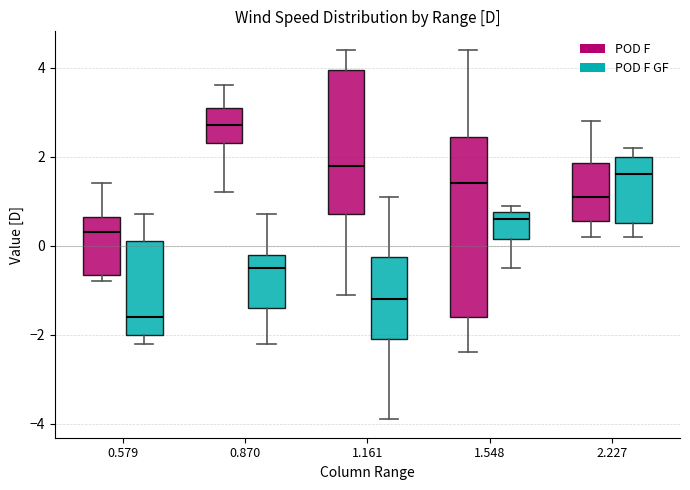

Reading left to right, transcribe this box plot: for each box, give where its median line is, the range the box spans, and where its two whiskers end, as read against the y-axis. The values are not printed on the chart, so give them approximately, as read against the axis.

0.579 (POD F): median 0.4, box -0.6 to 0.6, whiskers -0.8 to 1.4
0.579 (POD F GF): median -1.6, box -2.0 to 0.2, whiskers -2.2 to 0.8
0.870 (POD F): median 2.8, box 2.4 to 3.2, whiskers 1.2 to 3.6
0.870 (POD F GF): median -0.4, box -1.4 to -0.2, whiskers -2.2 to 0.8
1.161 (POD F): median 1.8, box 0.8 to 4.0, whiskers -1.0 to 4.4
1.161 (POD F GF): median -1.2, box -2.0 to -0.2, whiskers -3.8 to 1.2
1.548 (POD F): median 1.4, box -1.6 to 2.4, whiskers -2.4 to 4.4
1.548 (POD F GF): median 0.6, box 0.2 to 0.8, whiskers -0.4 to 1.0
2.227 (POD F): median 1.2, box 0.6 to 1.8, whiskers 0.2 to 2.8
2.227 (POD F GF): median 1.6, box 0.6 to 2.0, whiskers 0.2 to 2.2